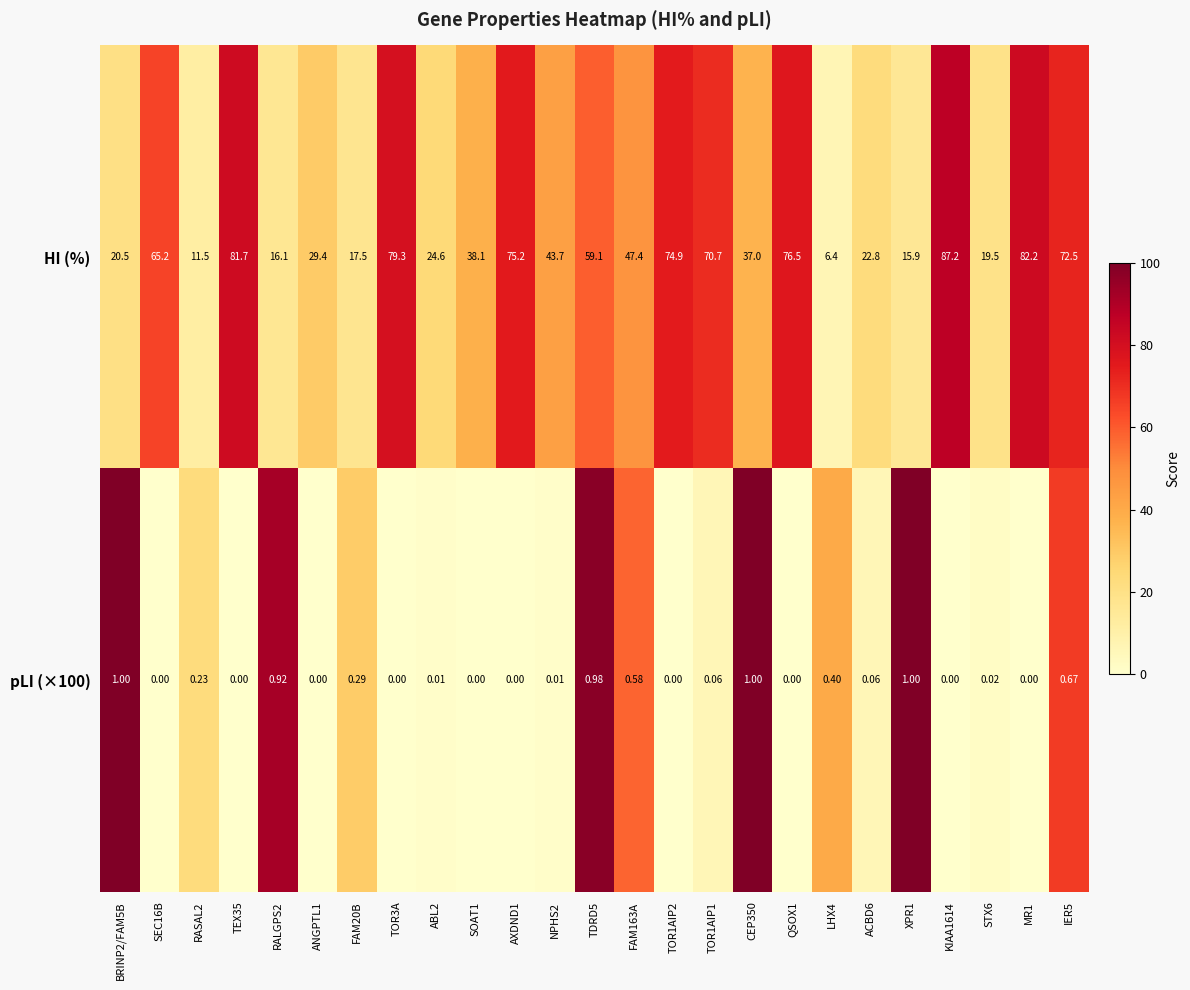

Which series changed the most between SEC16B and ABL2?

HI (%)